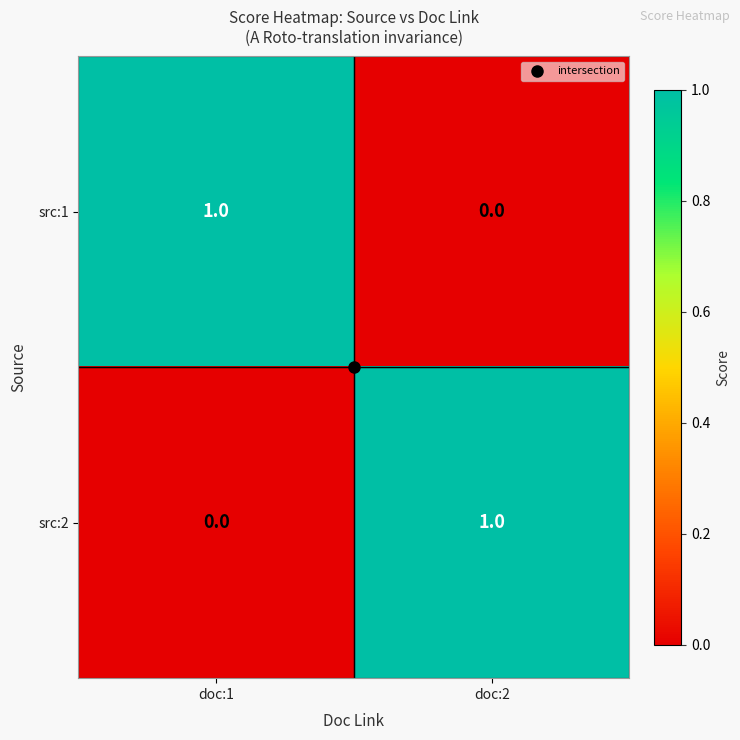

How many data points does each series have?

2